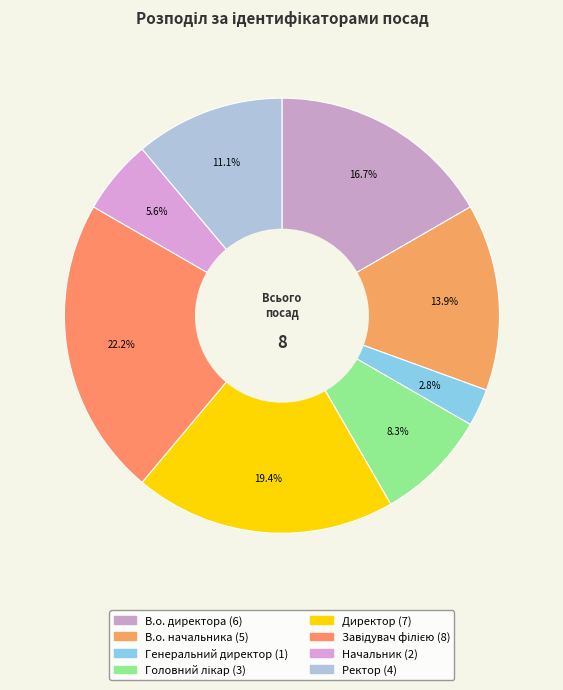

To the nearest percent, what percentage of the pie is Завідувач філією?

22%